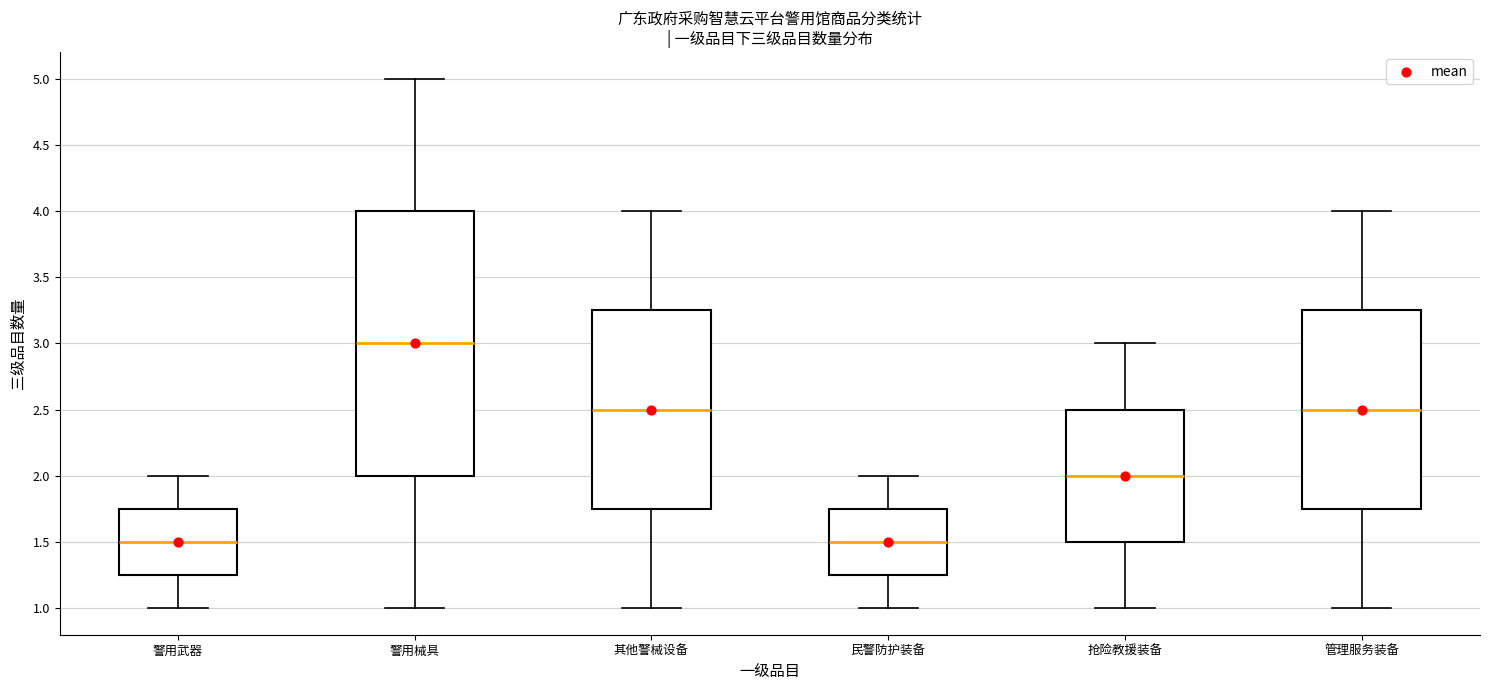

Reading left to right, read every box against the y-axis: the position of its median line, the range the box covers, and the ends of its whiskers. The values are not printed on the chart, so give them approximately, as read against the axis.

警用武器: median 1.50, box 1.25 to 1.75, whiskers 1.00 to 2.00
警用械具: median 3.00, box 2.00 to 4.00, whiskers 1.00 to 5.00
其他警械设备: median 2.50, box 1.75 to 3.25, whiskers 1.00 to 4.00
民警防护装备: median 1.50, box 1.25 to 1.75, whiskers 1.00 to 2.00
抢险教援装备: median 2.00, box 1.50 to 2.50, whiskers 1.00 to 3.00
管理服务装备: median 2.50, box 1.75 to 3.25, whiskers 1.00 to 4.00